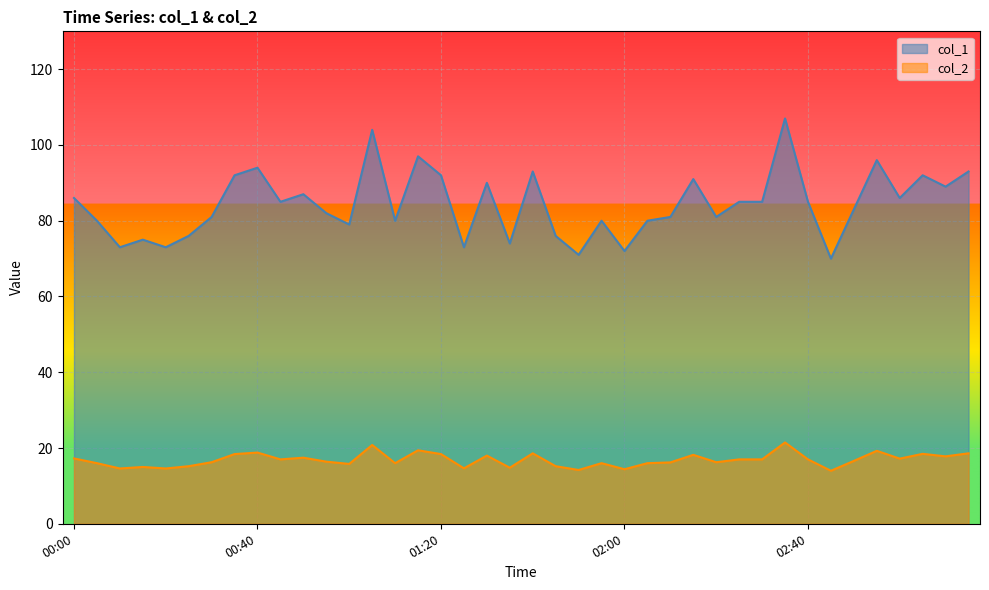

At how many categories does at least one series exceed 89?

12